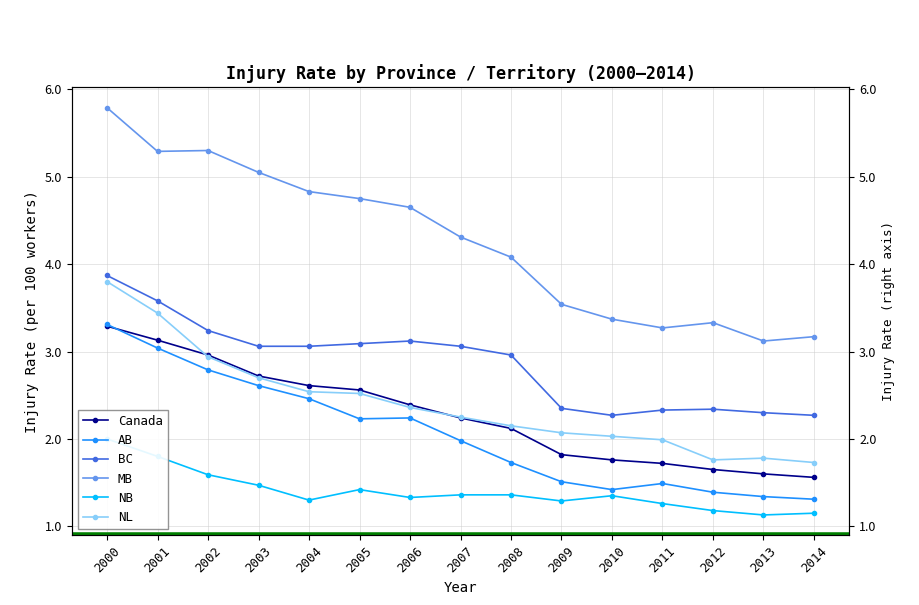

What is the minimum value shown in the chart?

1.1